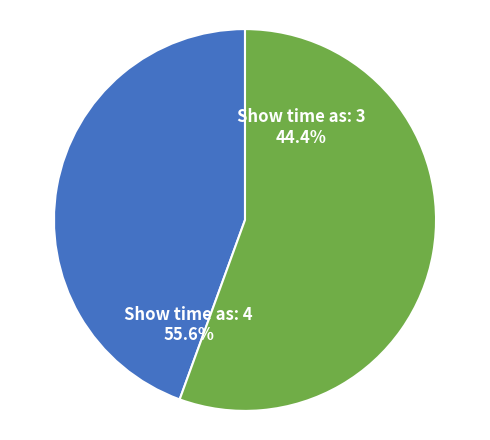

How many segments does this pie chart have?

2